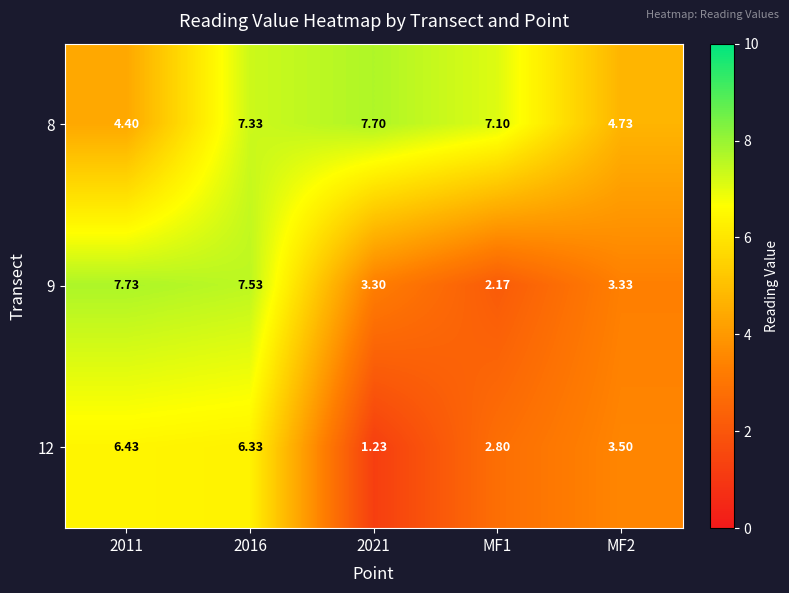

At which category does the chart reach its minimum across all series?

2021